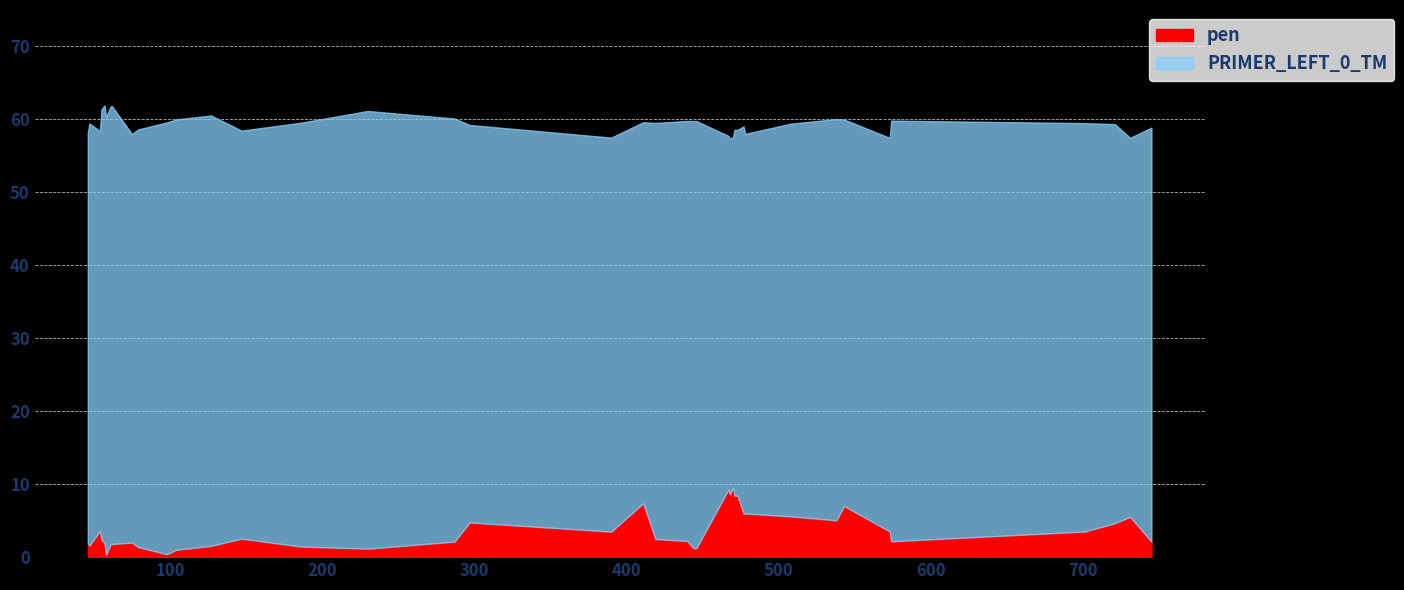

At how many categories does at least one series exceed 31?

40